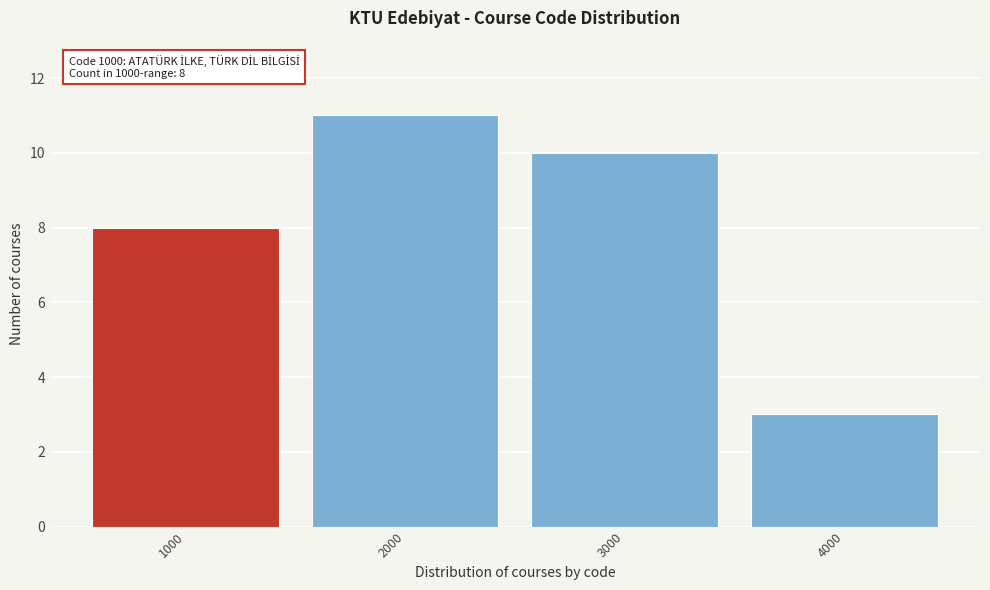

Reading left to right, list all the values displayed in this chart.

1000=8	2000=11	3000=10	4000=3